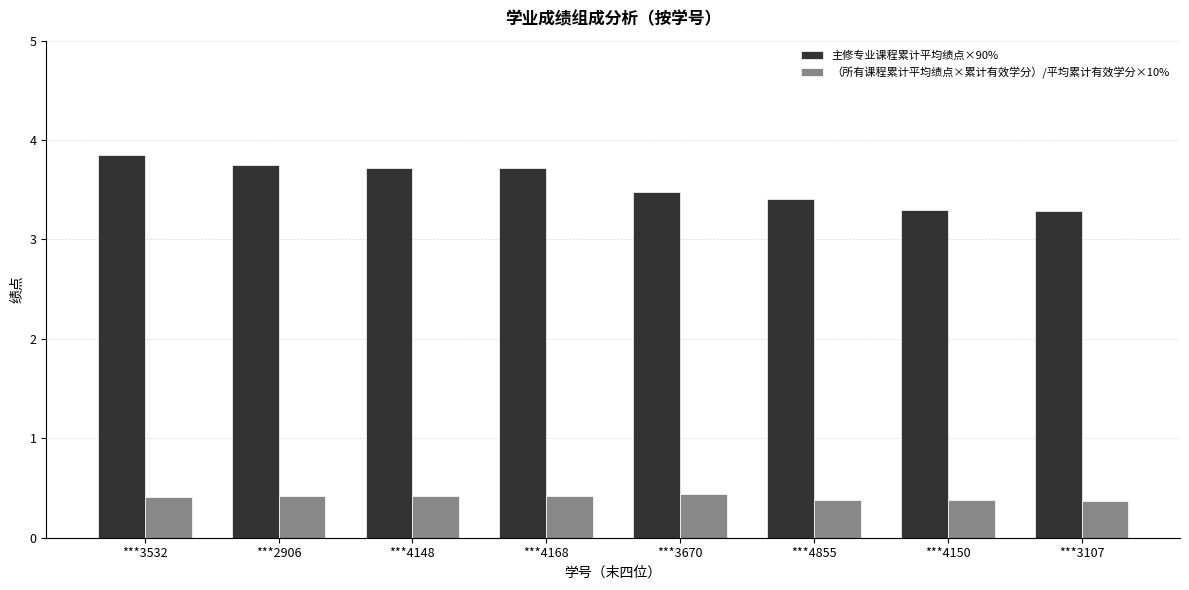

What is the difference between the maximum and minimum values in the 主修专业课程累计平均绩点×90% series?

0.6